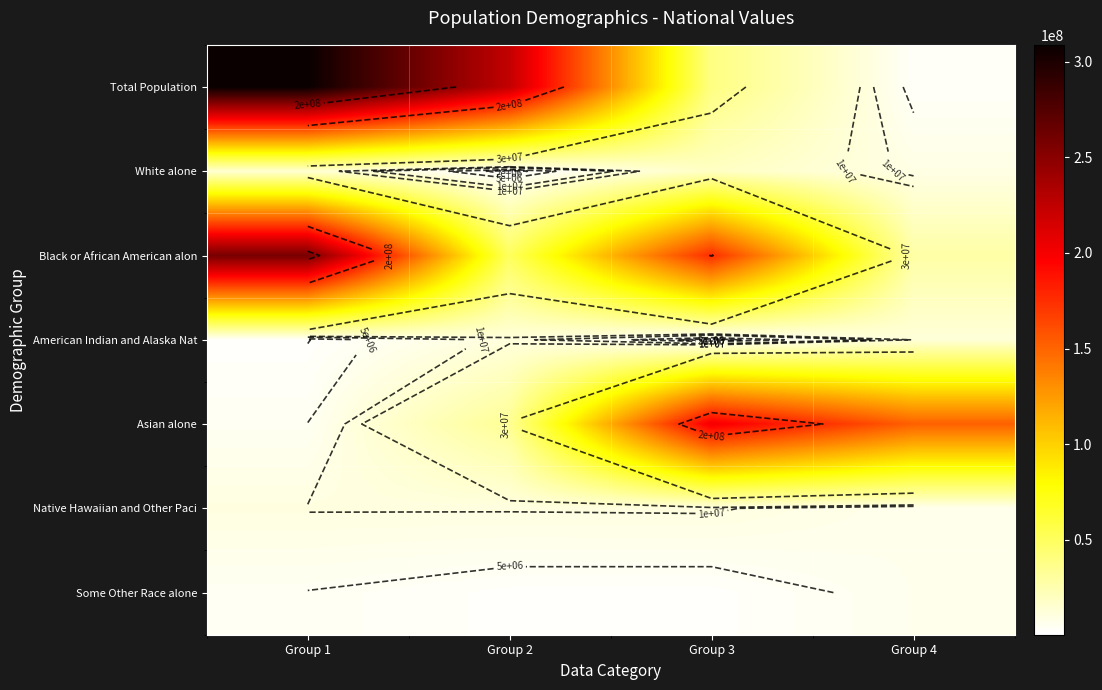

What is the total value across all series at Group 2?

332038148